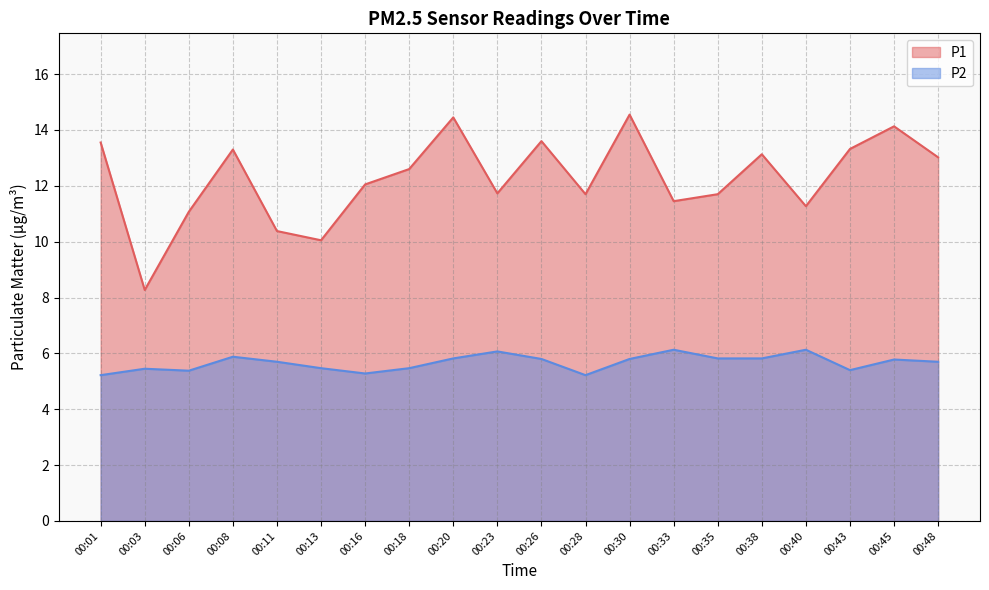

At which category does P1 reach its first local peak?

00:08